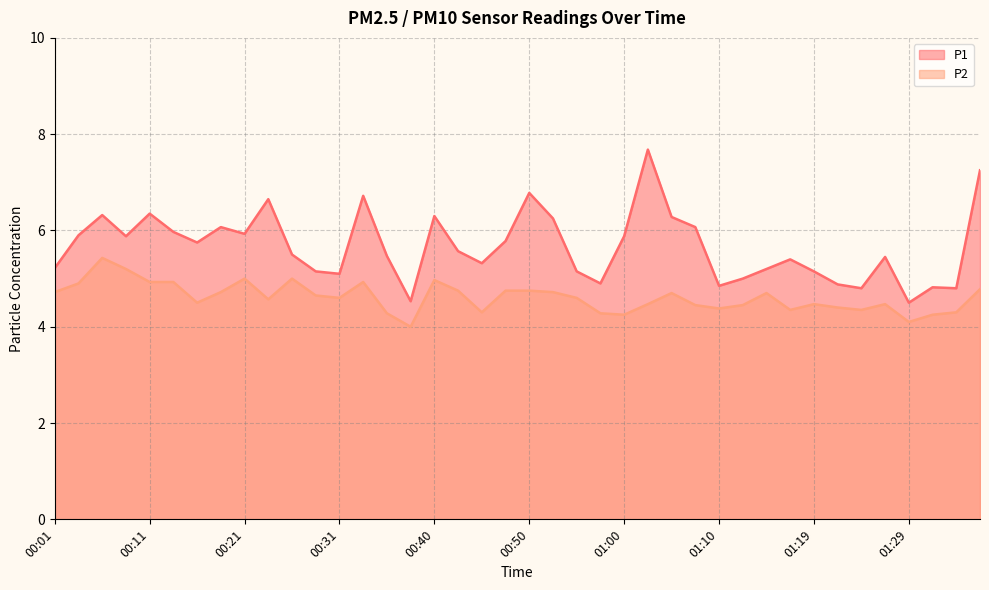

What is the minimum value for P1?

4.5